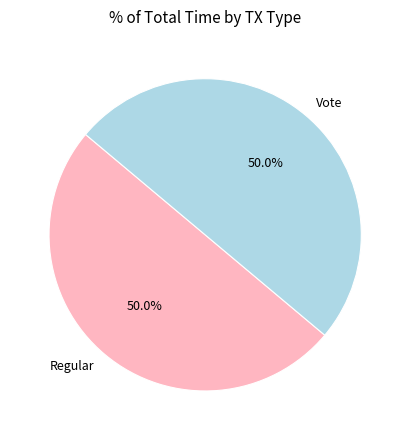

How much of the chart is everything except Vote?

50.0%